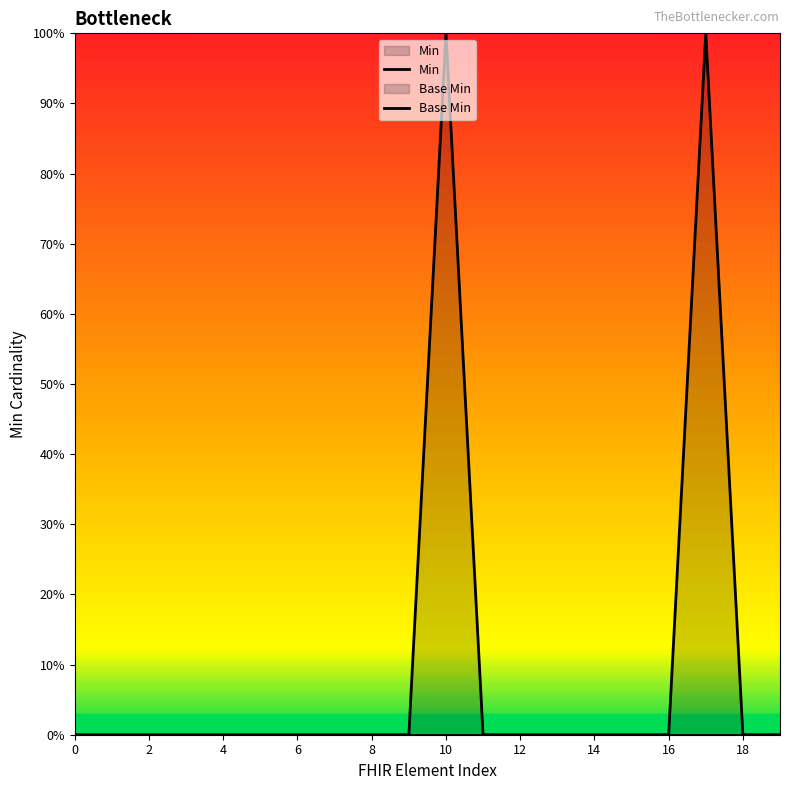

Is the value of Min at 17 greater than the value of Base Min at 17?

No